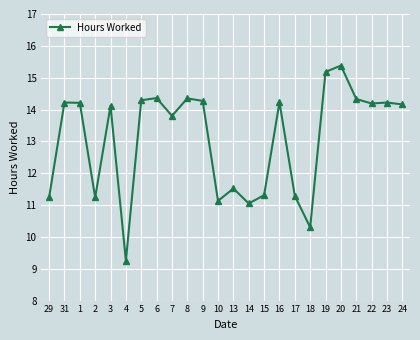

At which label does the data first exceed 14?

31